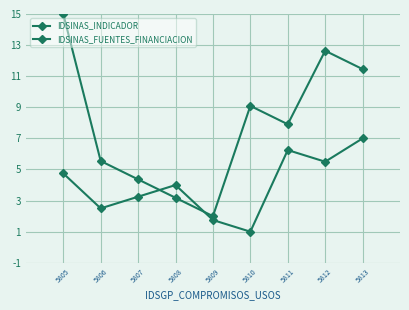

At which category is the sum across all series the highest?

5805